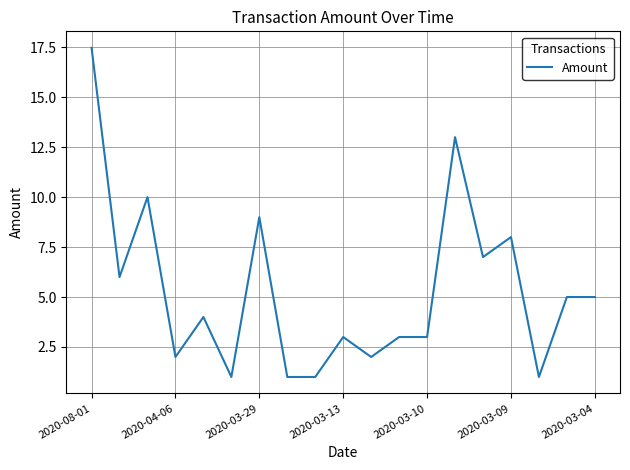

What is the difference between the maximum and minimum values?

16.5